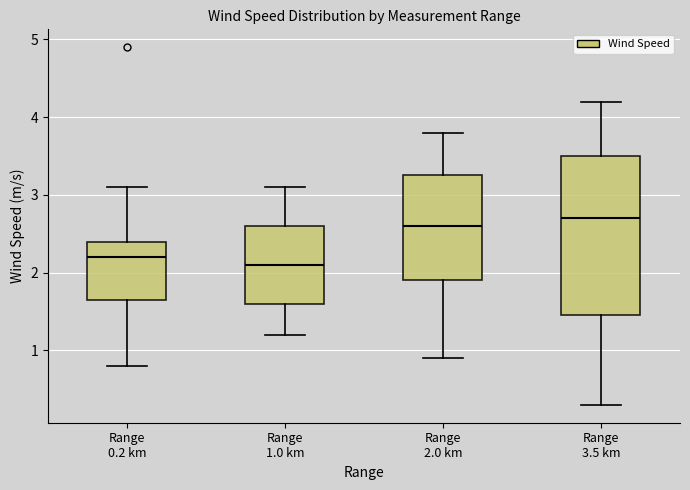

Which box's median line is the lowest?

Range 1.0 km